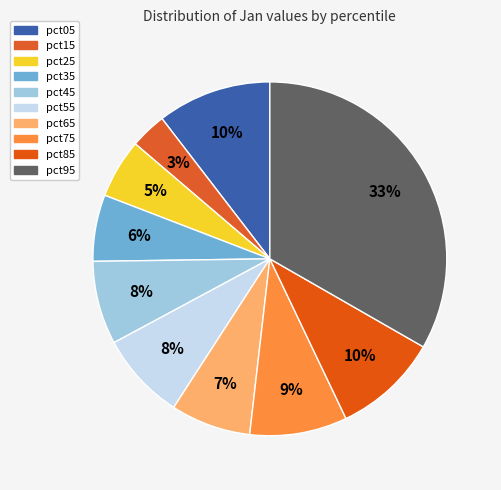

Is the sum of pct75 and pct45 greater than half?

No